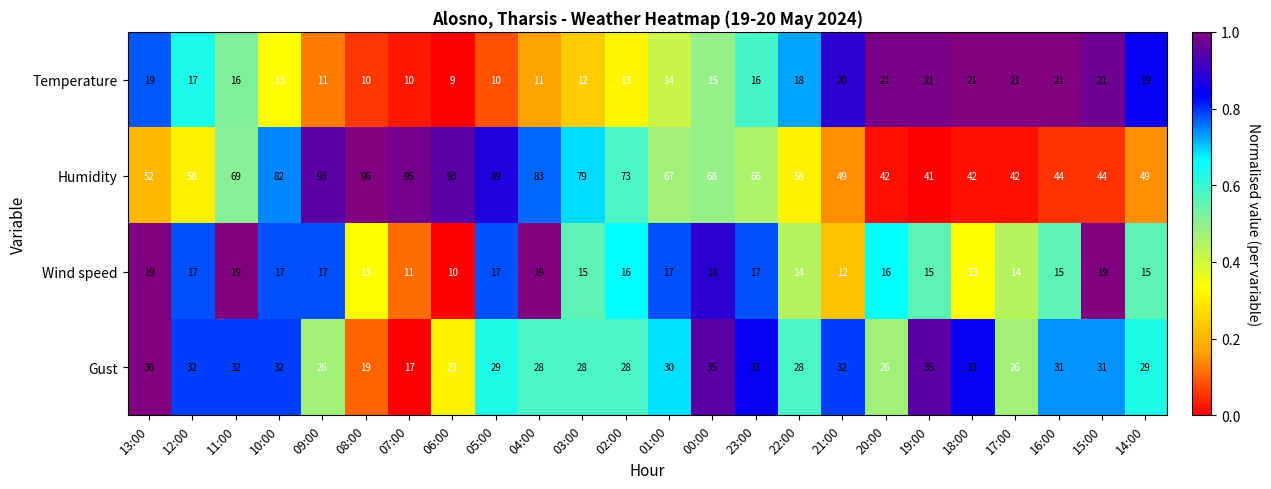

What is the difference between the highest and lowest values at 13:00?

33